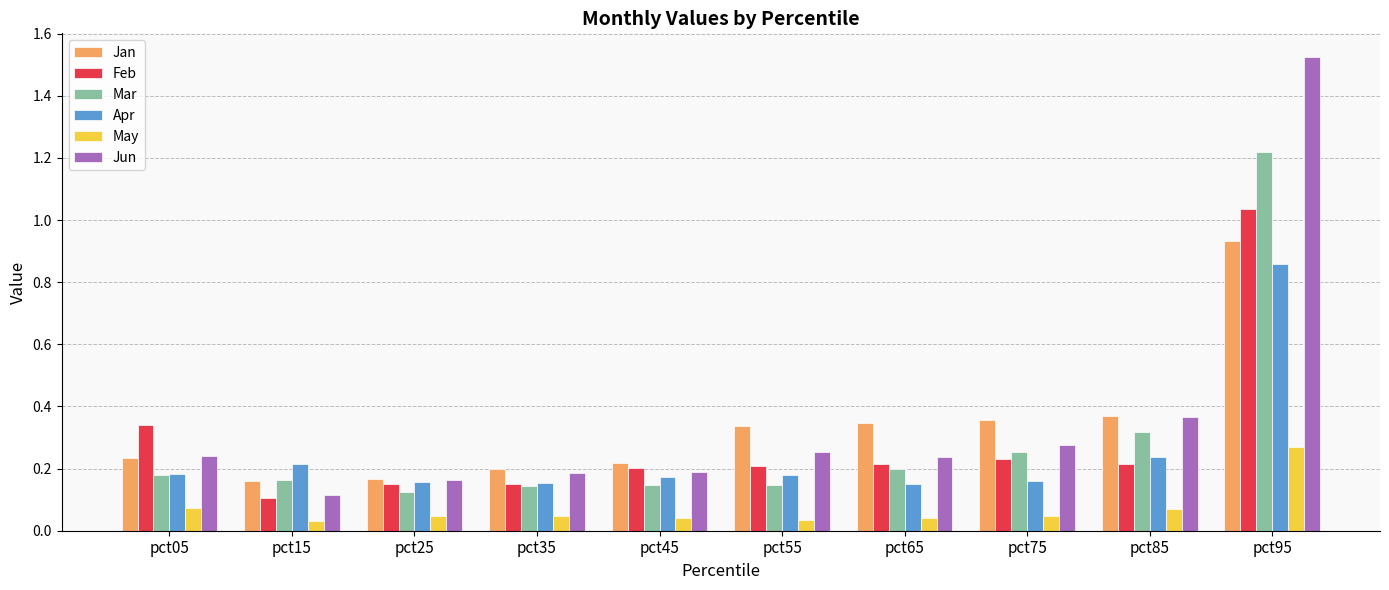

Rank the series by their maximum value, from lowest to highest.

May, Apr, Jan, Feb, Mar, Jun